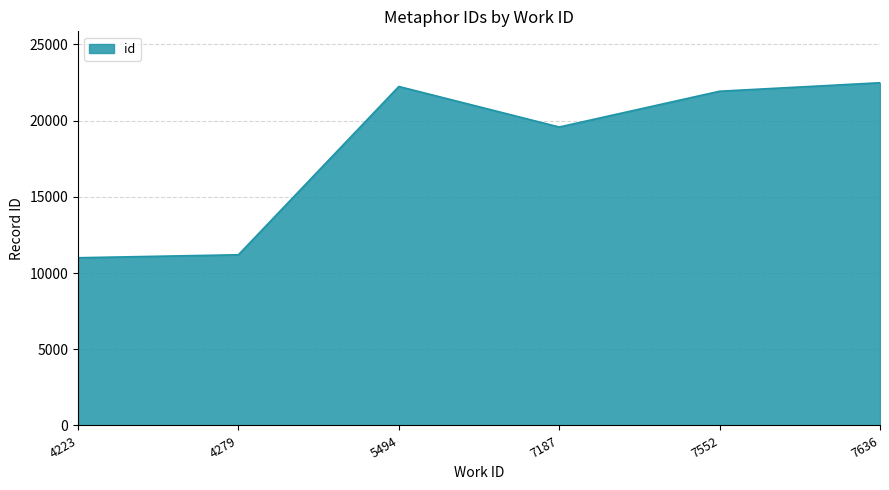

What is the ratio of the value at 7636 to the value at 5494?

1.0